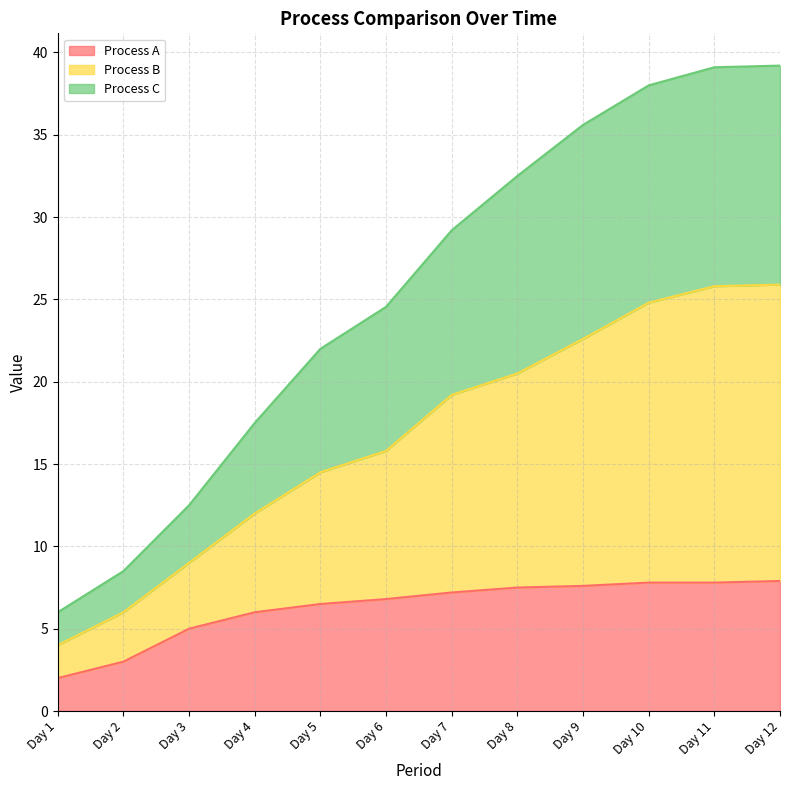

True or false: Process A has a value of 4.6 at Day 2.

False